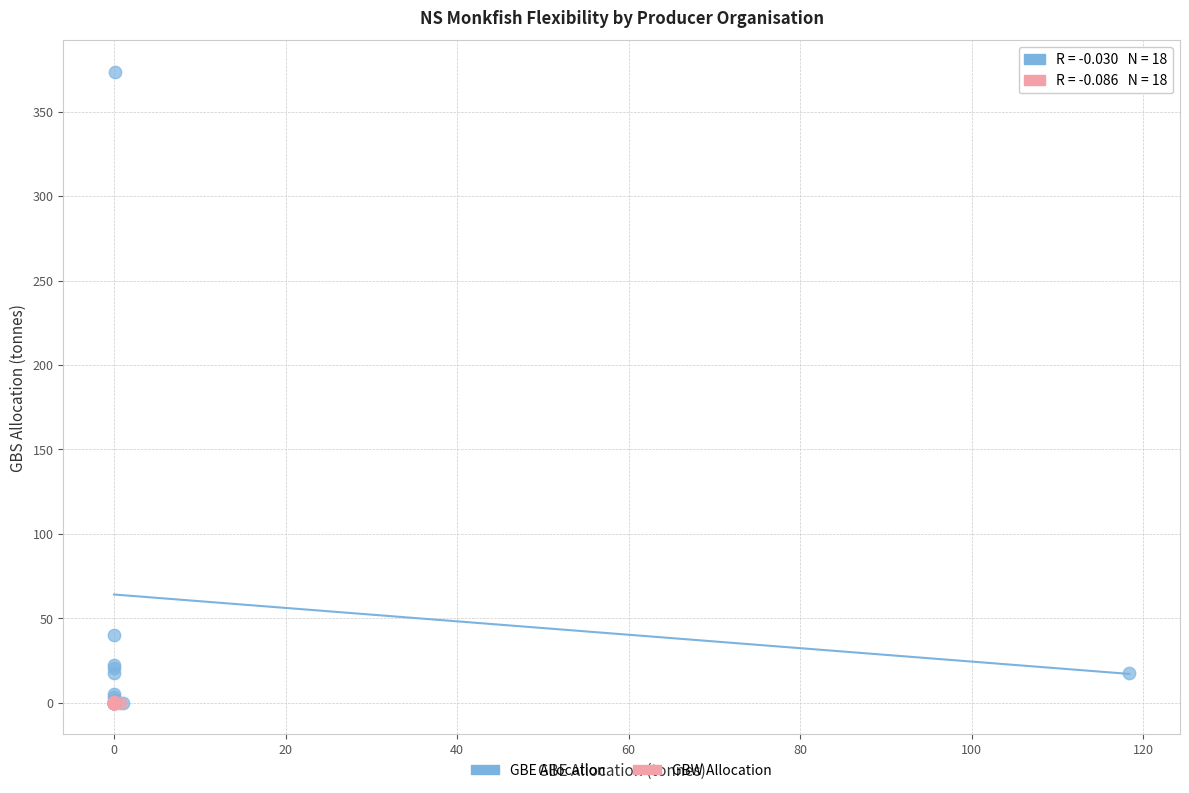

Which series contains the highest Y value?

GBE Allocation